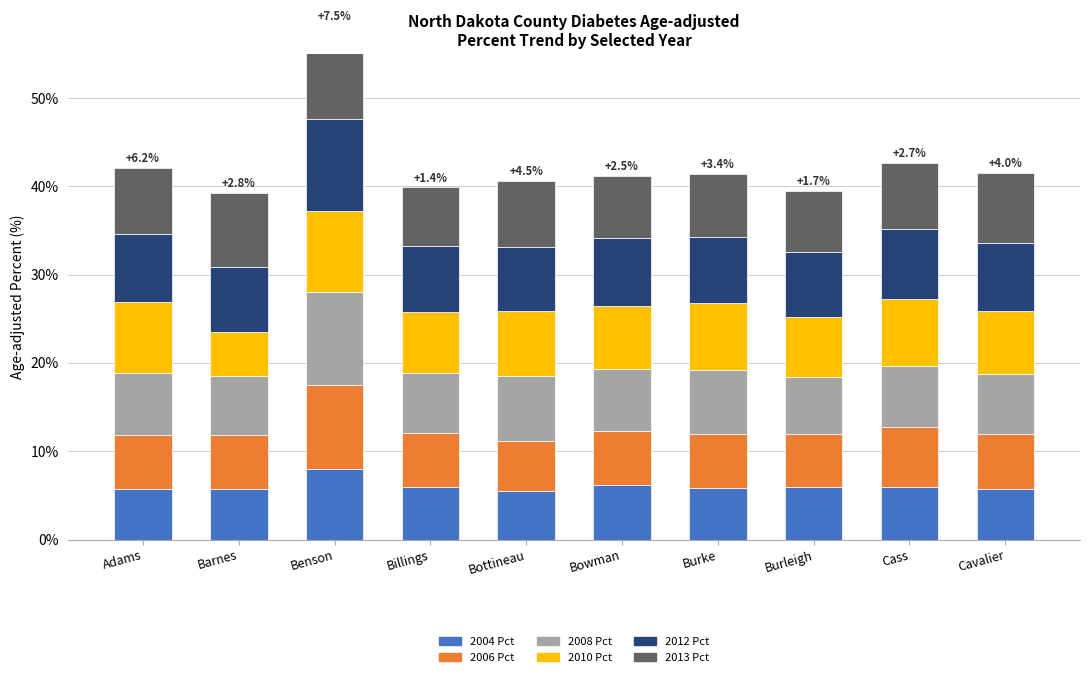

Between Cavalier and Adams, which is larger?

Cavalier